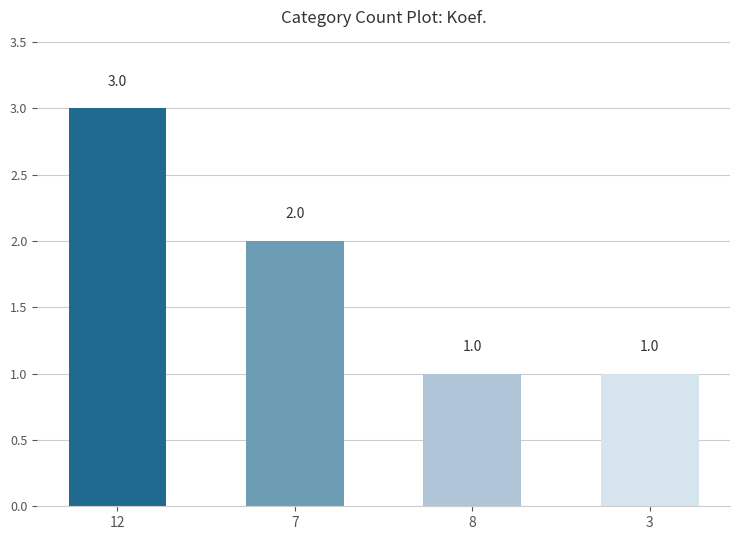

Between 8 and 12, which is larger?

12